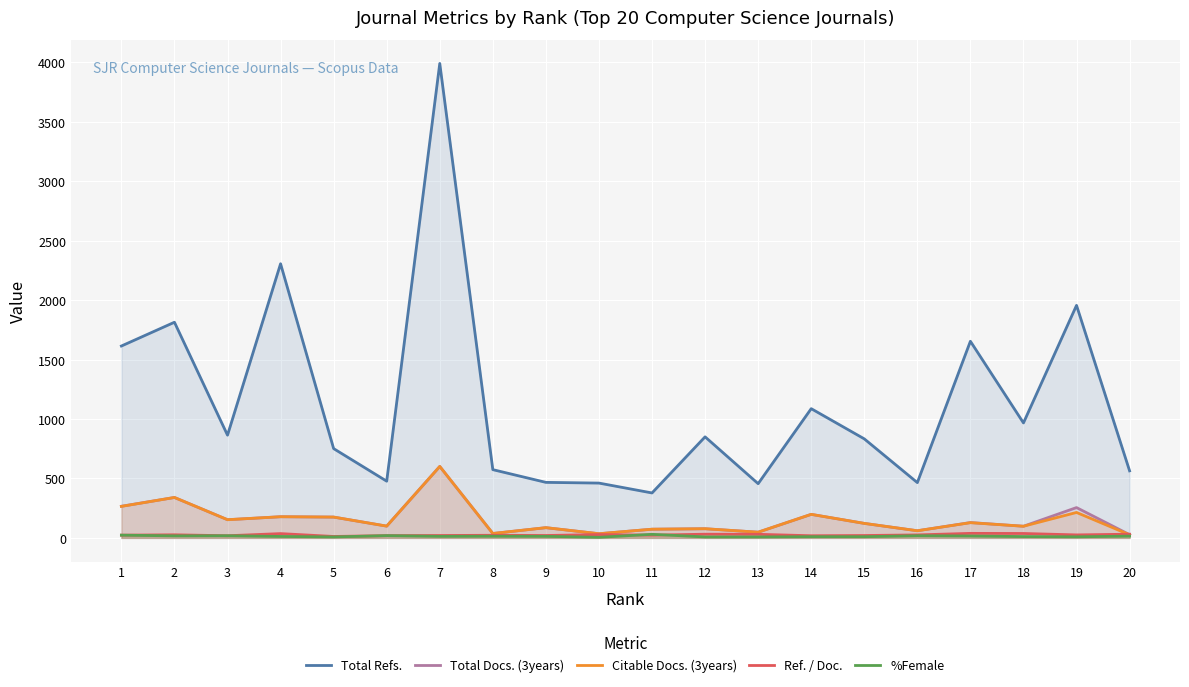

Rank the categories by %Female value from lowest to highest.

10, 5, 12, 13, 19, 14, 15, 18, 4, 7, 9, 8, 20, 17, 2, 3, 16, 6, 1, 11